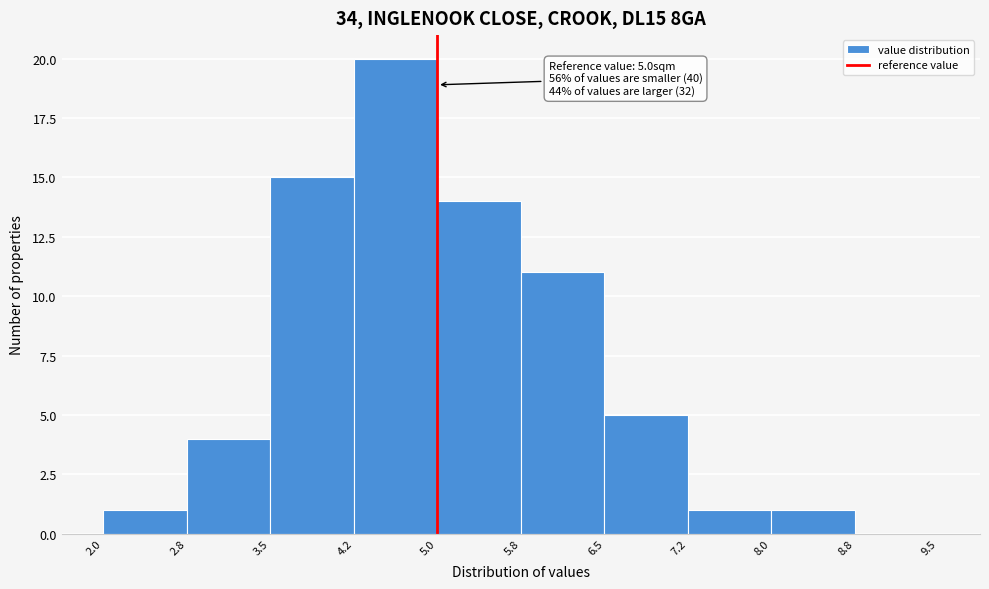

Over which range of the x-axis is the bar tallest?

4.2 to 5.0